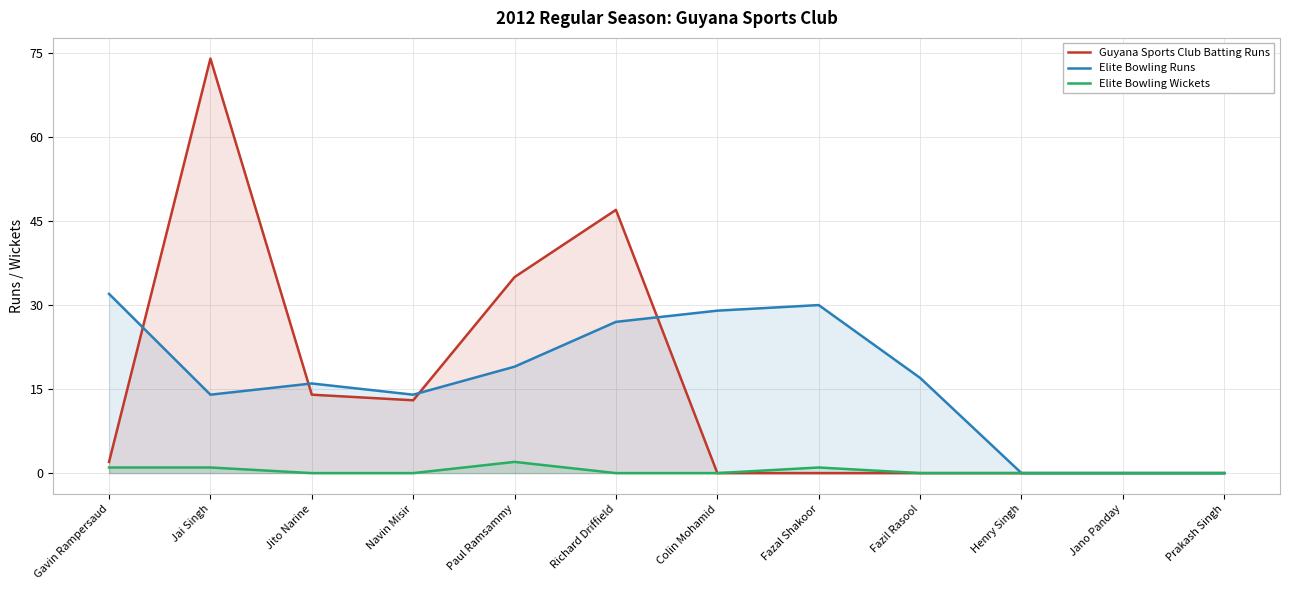

How many lines are shown in the chart?

3